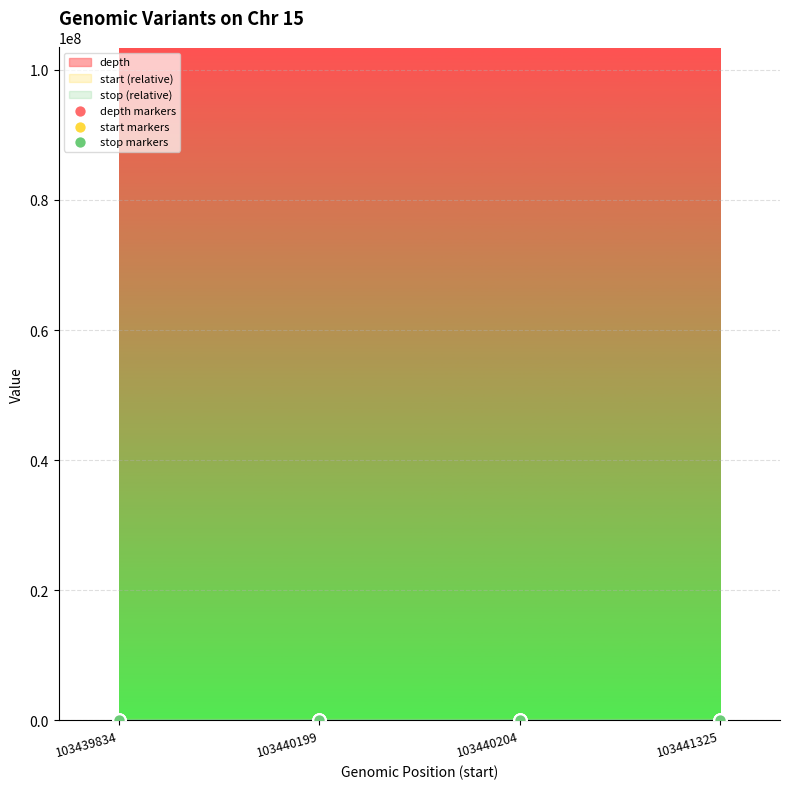

At which category is the sum across all series the highest?

103441325